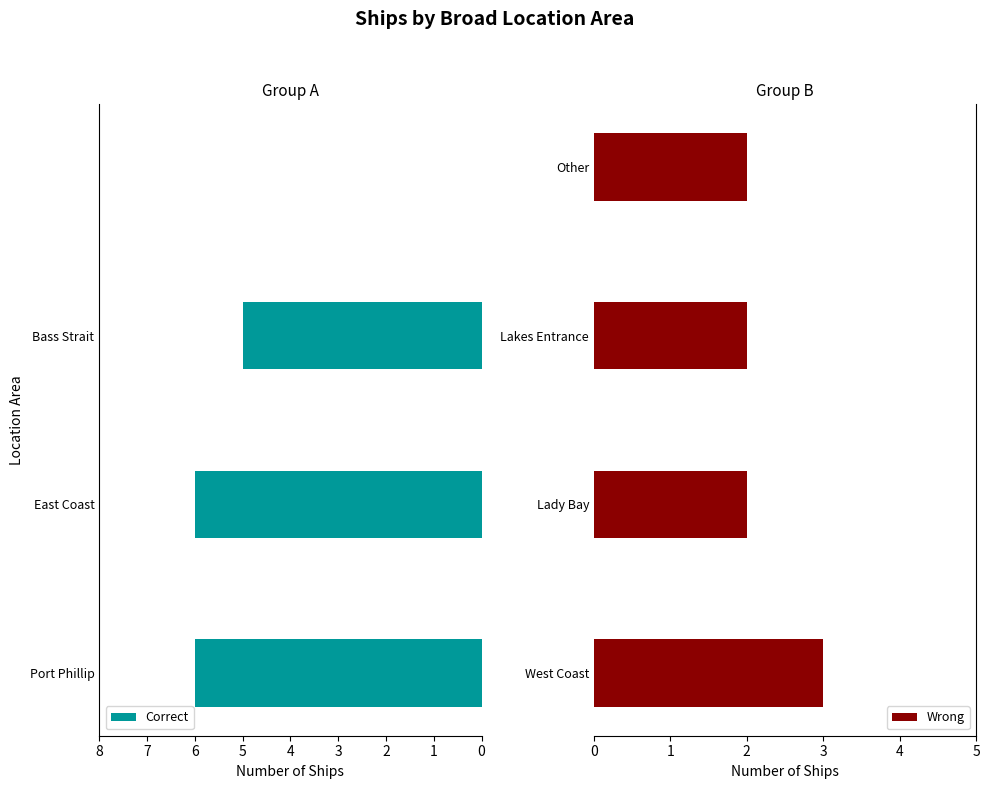

What is the sum of all Correct values?

17